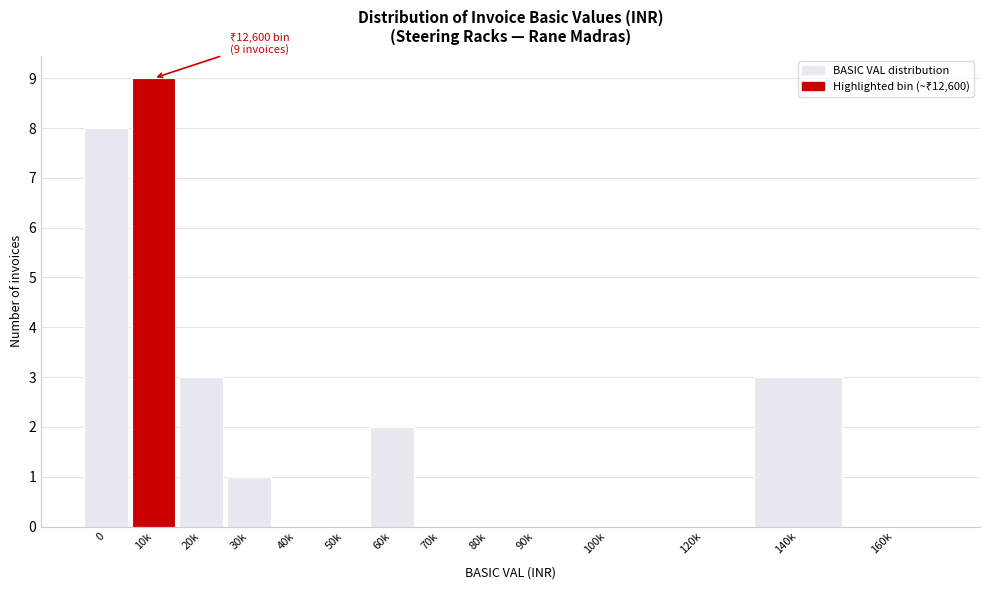

Reading left to right, extract all data points from this chart.

0=8	10k=9	20k=3	30k=1	40k=0	50k=0	60k=2	70k=0	80k=0	90k=0	100k=0	120k=0	140k=3	160k=0